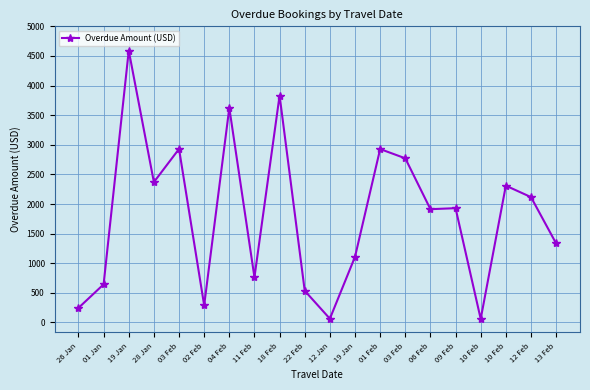

How many series are shown in this chart?

1